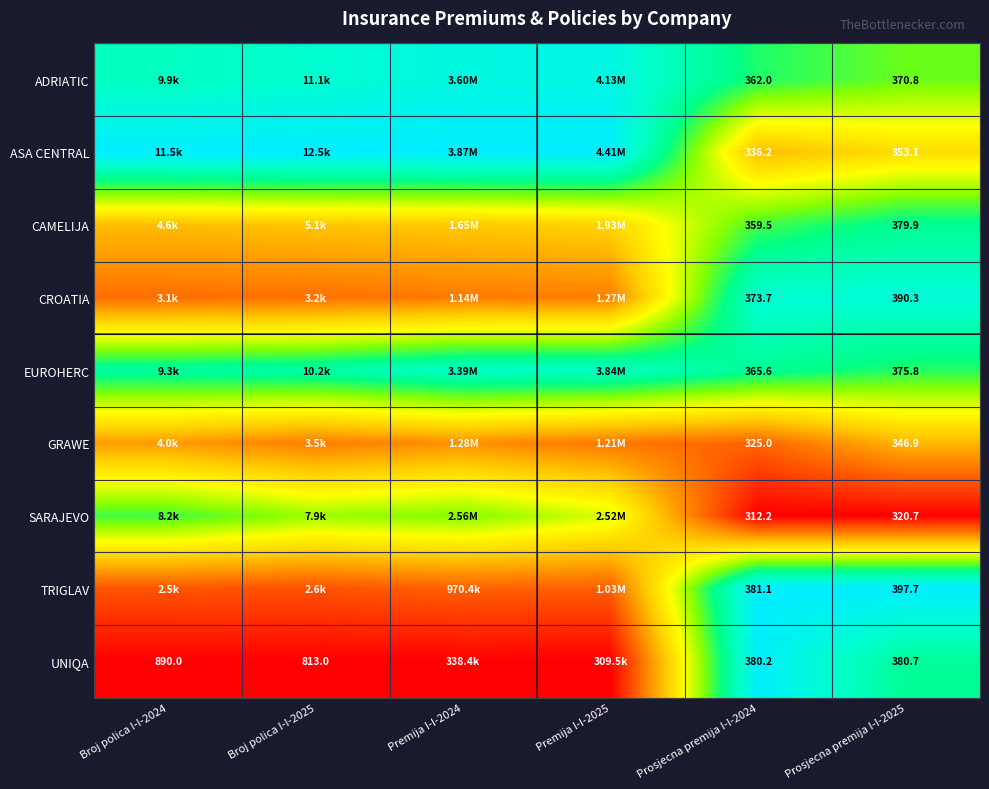

Is the value of CROATIA at Prosjecna premija I-I-2025 greater than the value of GRAWE at Prosjecna premija I-I-2025?

Yes